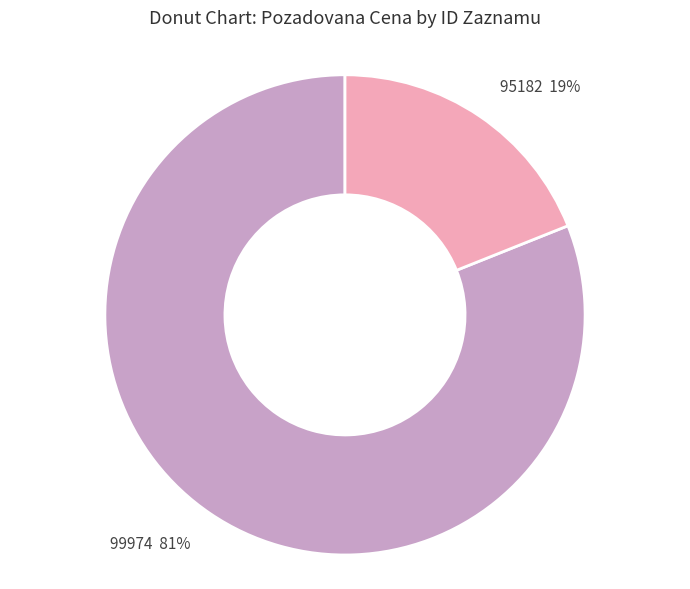

How many segments does this pie chart have?

2